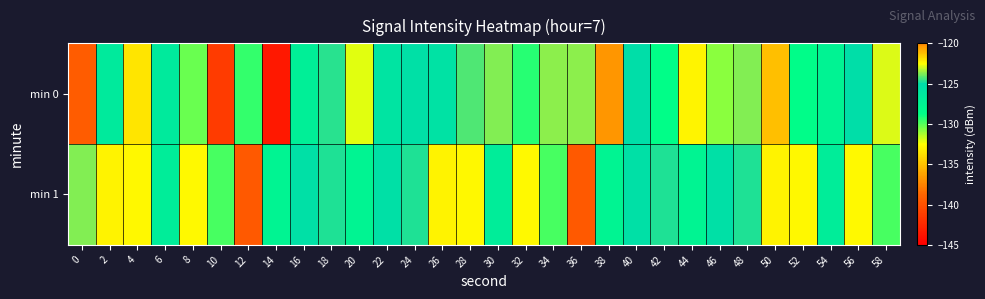

List the series in order of their peak value, lowest first.

min 1, min 0